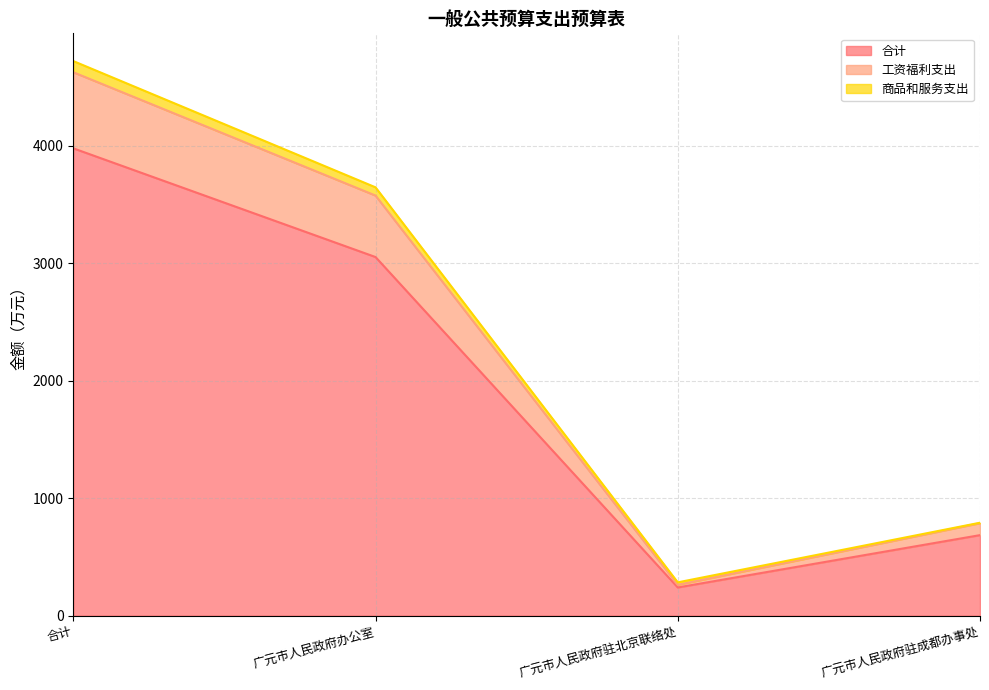

Rank the categories by 工资福利支出 value from lowest to highest.

广元市人民政府驻北京联络处, 广元市人民政府驻成都办事处, 广元市人民政府办公室, 合计